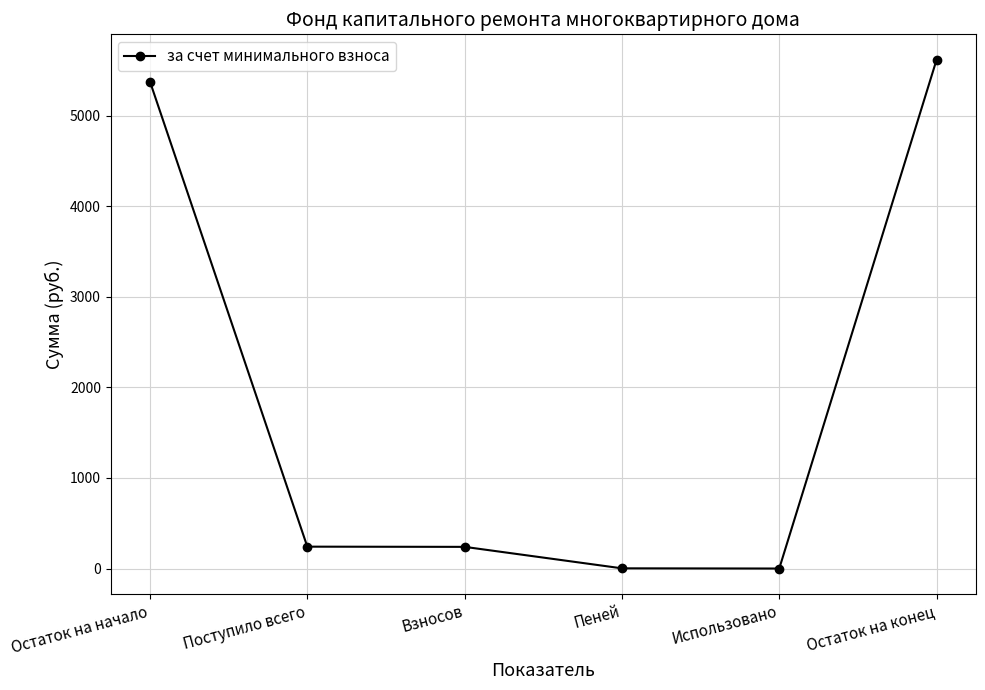

True or false: the data has more than 2 interior local peaks.

False